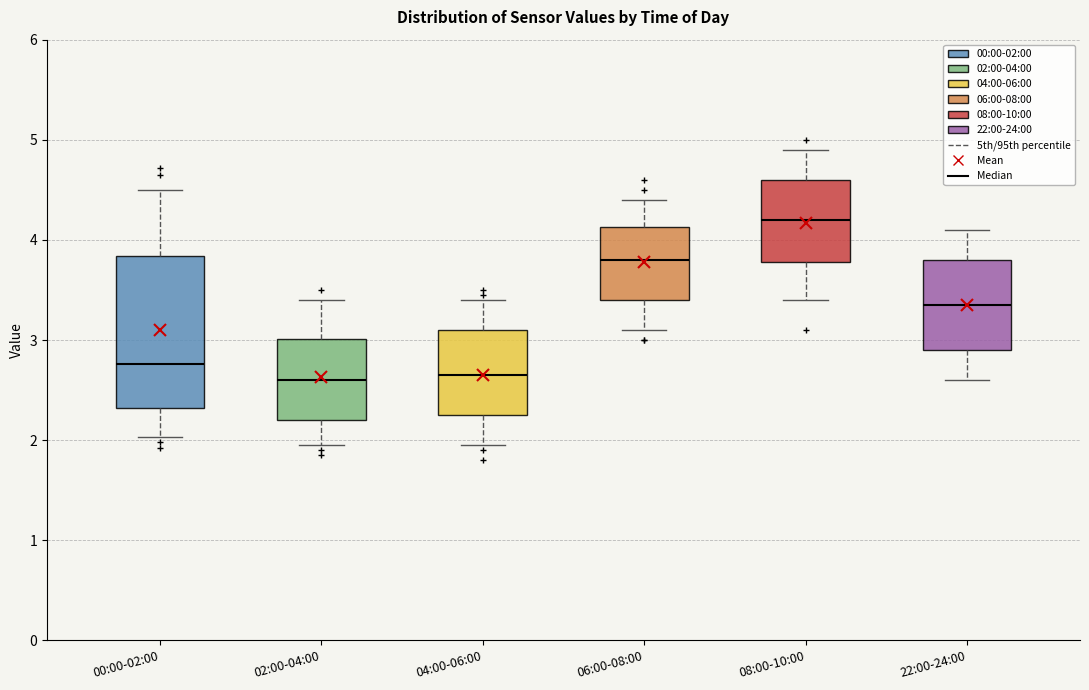

Which box's median line is the highest?

08:00-10:00